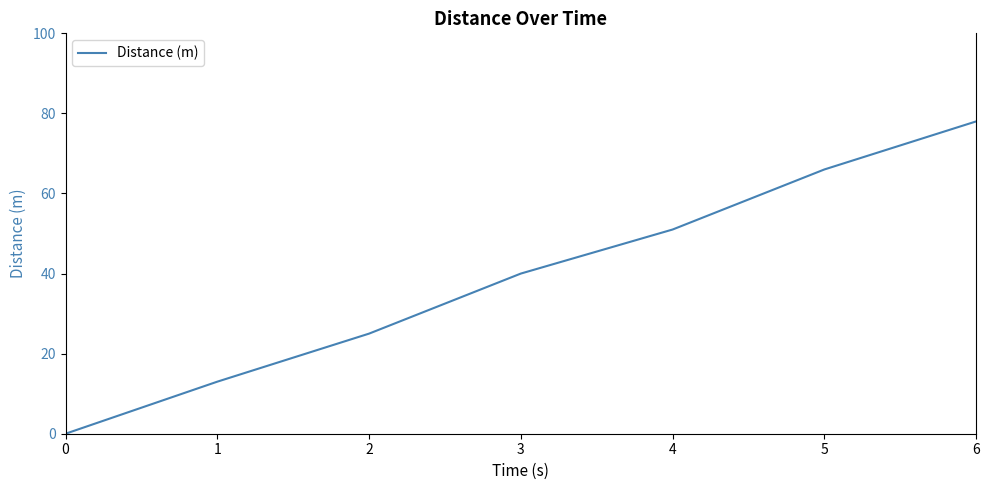

What is the maximum value shown in the chart?

78